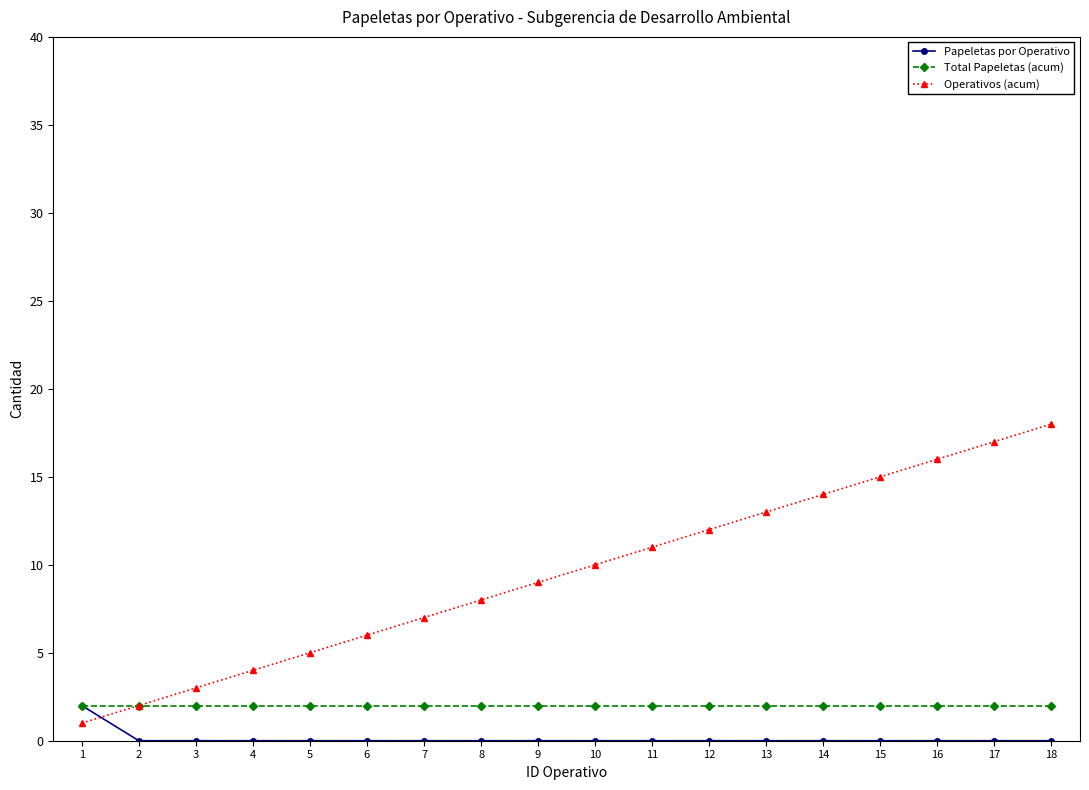

The Total Papeletas (acum) series shows 2 at 4. True or false?

True